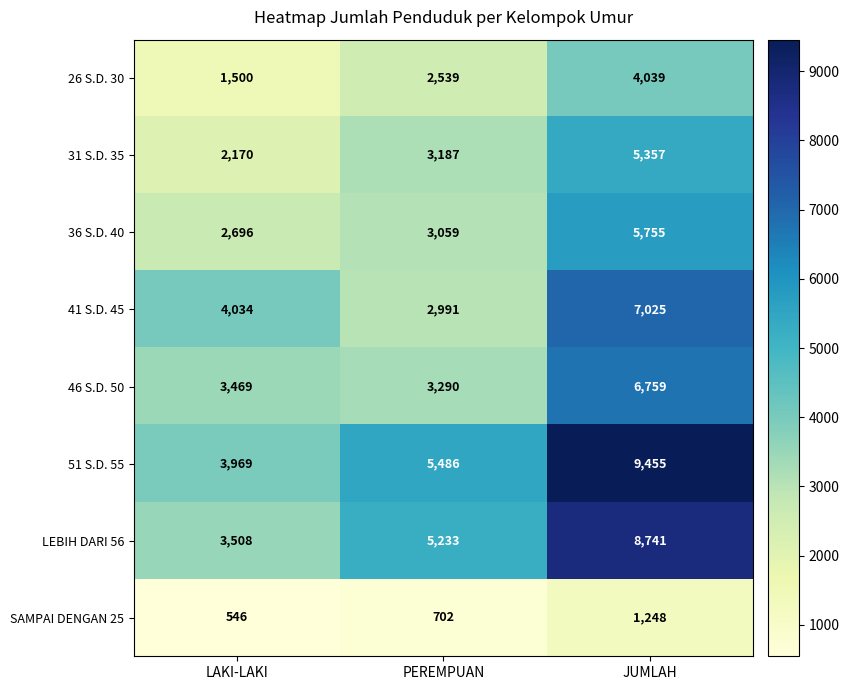

Reading left to right, transcribe all the data shown in this chart.

26 S.D. 30: LAKI-LAKI=1500	PEREMPUAN=2539	JUMLAH=4039
31 S.D. 35: LAKI-LAKI=2170	PEREMPUAN=3187	JUMLAH=5357
36 S.D. 40: LAKI-LAKI=2696	PEREMPUAN=3059	JUMLAH=5755
41 S.D. 45: LAKI-LAKI=4034	PEREMPUAN=2991	JUMLAH=7025
46 S.D. 50: LAKI-LAKI=3469	PEREMPUAN=3290	JUMLAH=6759
51 S.D. 55: LAKI-LAKI=3969	PEREMPUAN=5486	JUMLAH=9455
LEBIH DARI 56: LAKI-LAKI=3508	PEREMPUAN=5233	JUMLAH=8741
SAMPAI DENGAN 25: LAKI-LAKI=546	PEREMPUAN=702	JUMLAH=1248